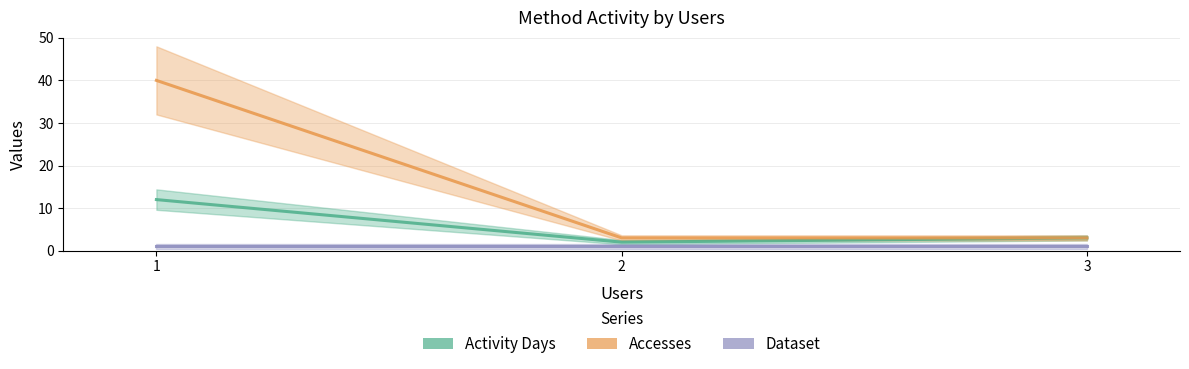

The value of Dataset at 2 is 1. True or false?

True